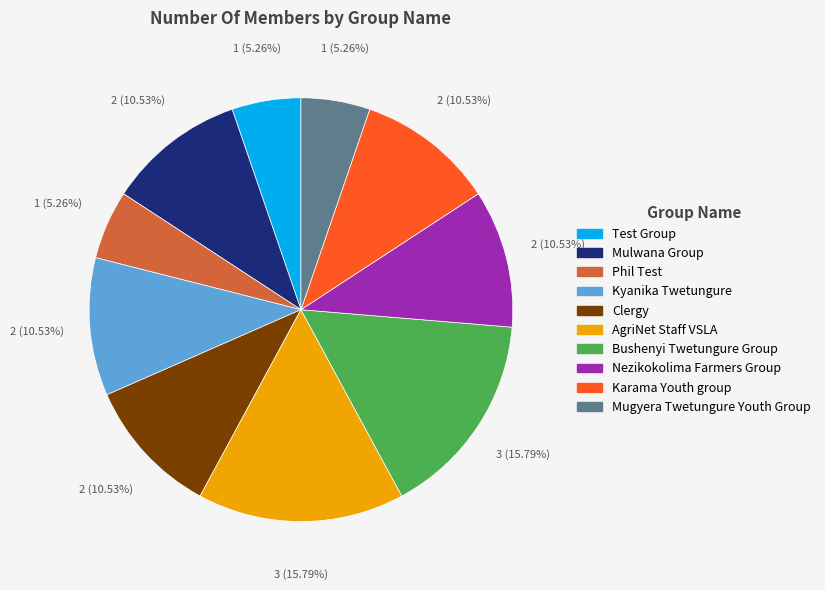

To the nearest percent, what percentage of the pie is Kyanika Twetungure?

11%